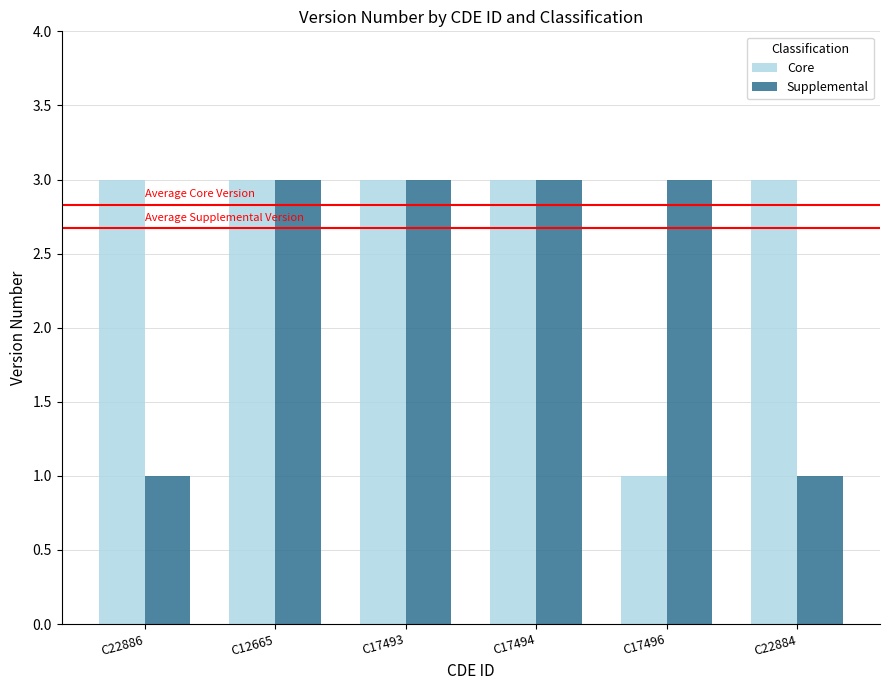

True or false: Core has a value of 3 at C12665.

True